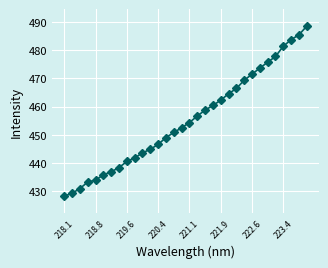

What is the average value?

455.2